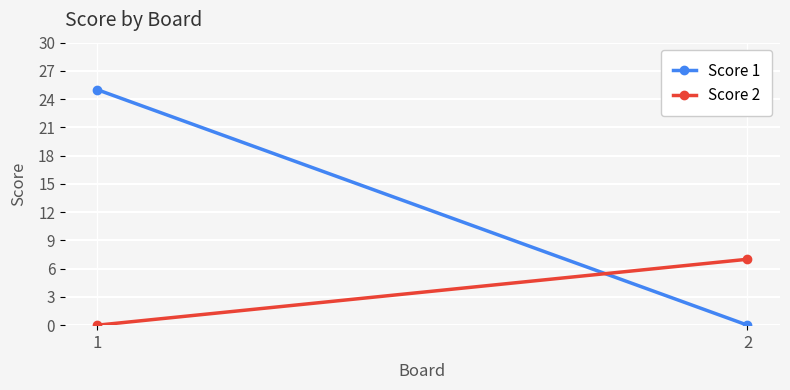

Count the Score 1 values in the range 0 to 25.

2